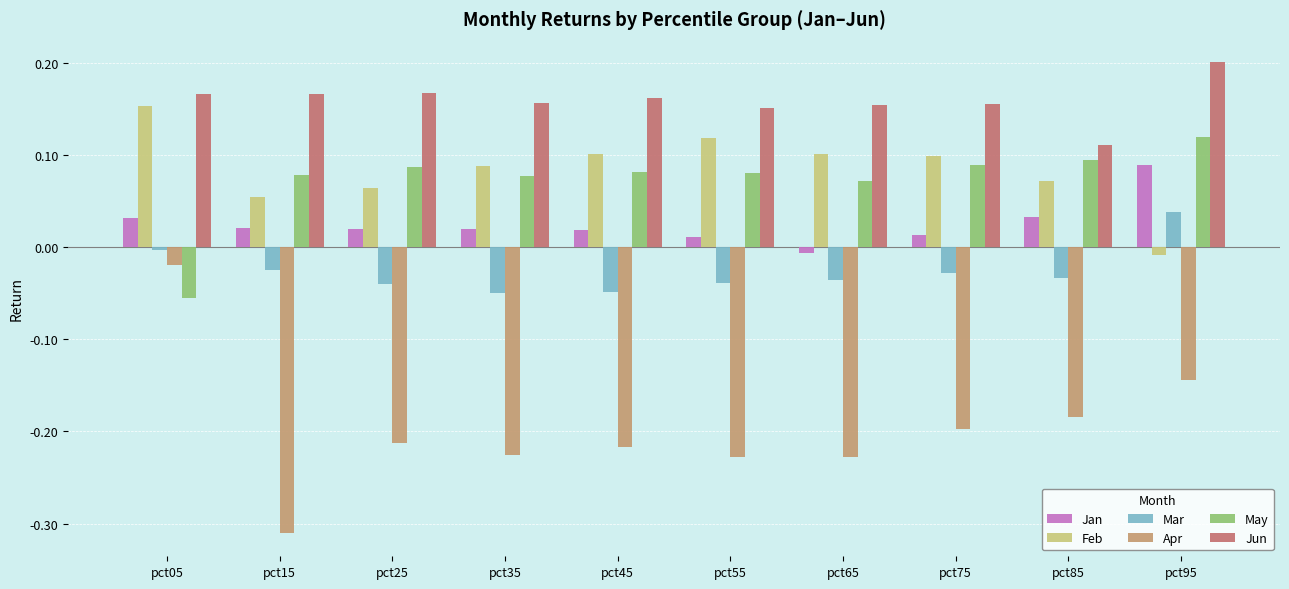

At which category does the chart reach its peak across all series?

pct95